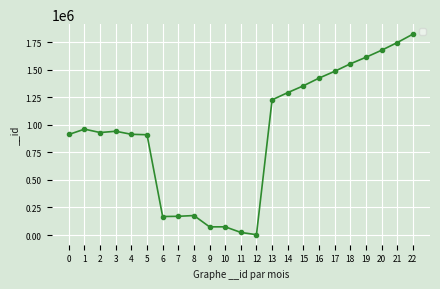

What is the difference between the maximum and minimum values?

1820618